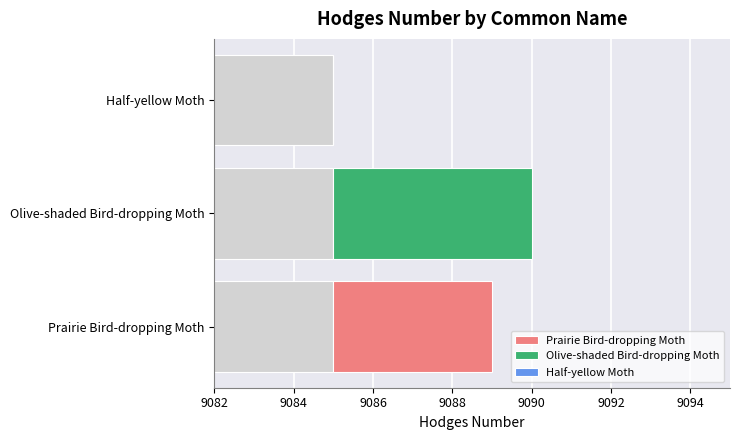

How many values in the Hodges series are below 9089?

1